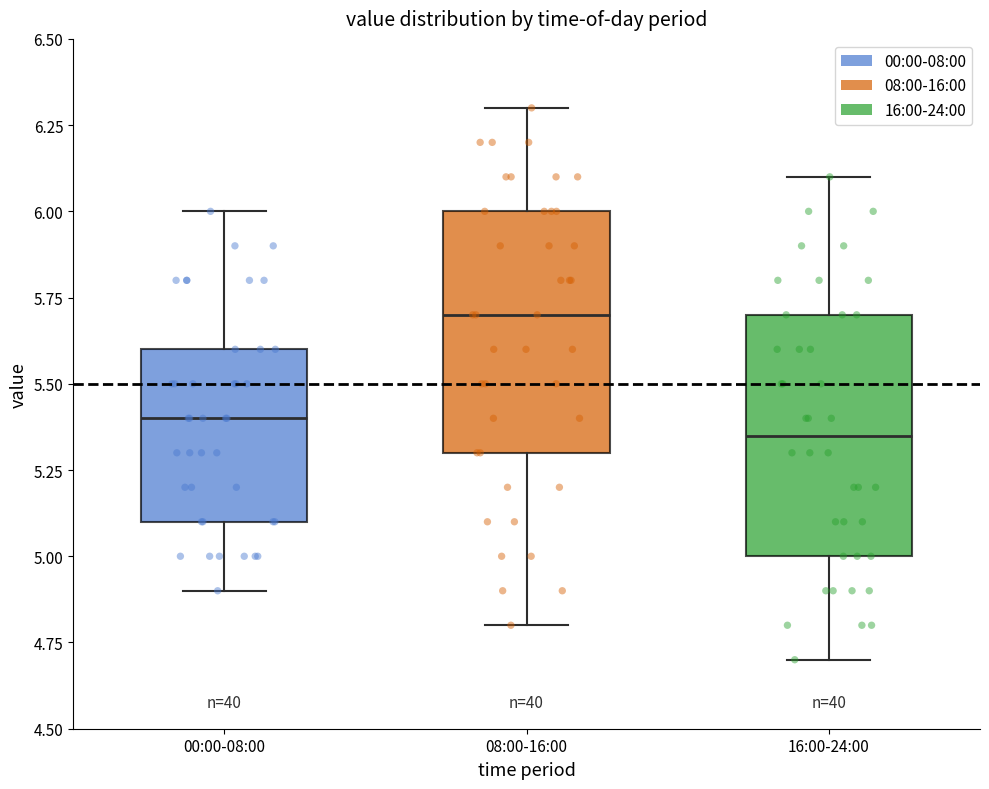

Where does the upper whisker of the box for 08:00-16:00 end on the y-axis? The values are not printed on the chart, so give them approximately, as read against the axis.

6.30